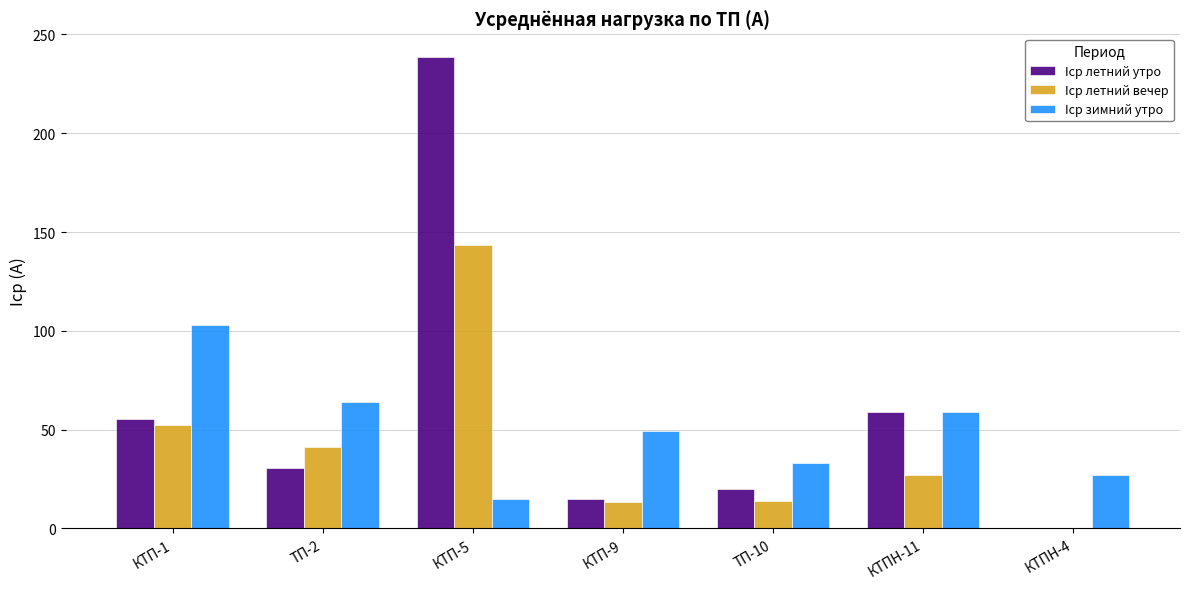

What is the sum of the Iср летний вечер values at КТПН-4 and КТП-9?

13.1